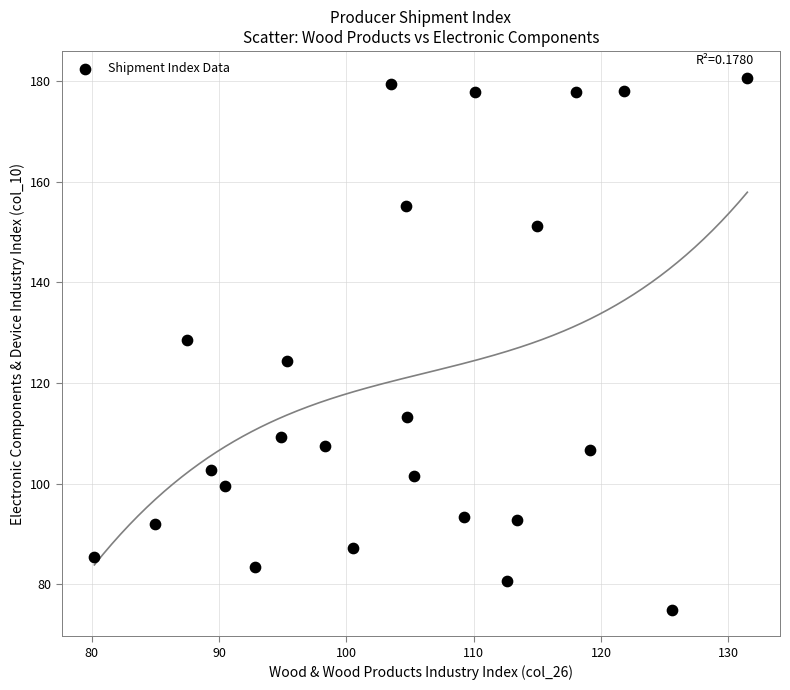

What is the range of X values (max minus min)?

51.3